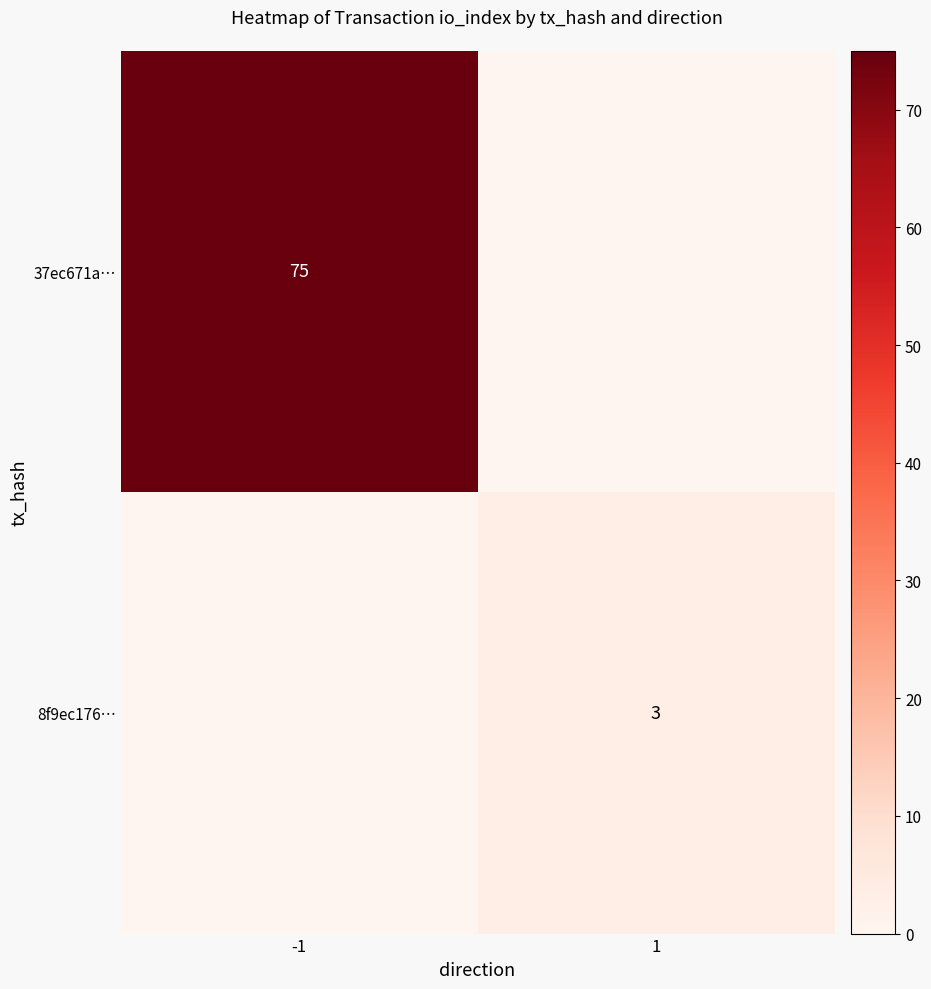

The 8f9ec176… series shows 4 at 1. True or false?

False